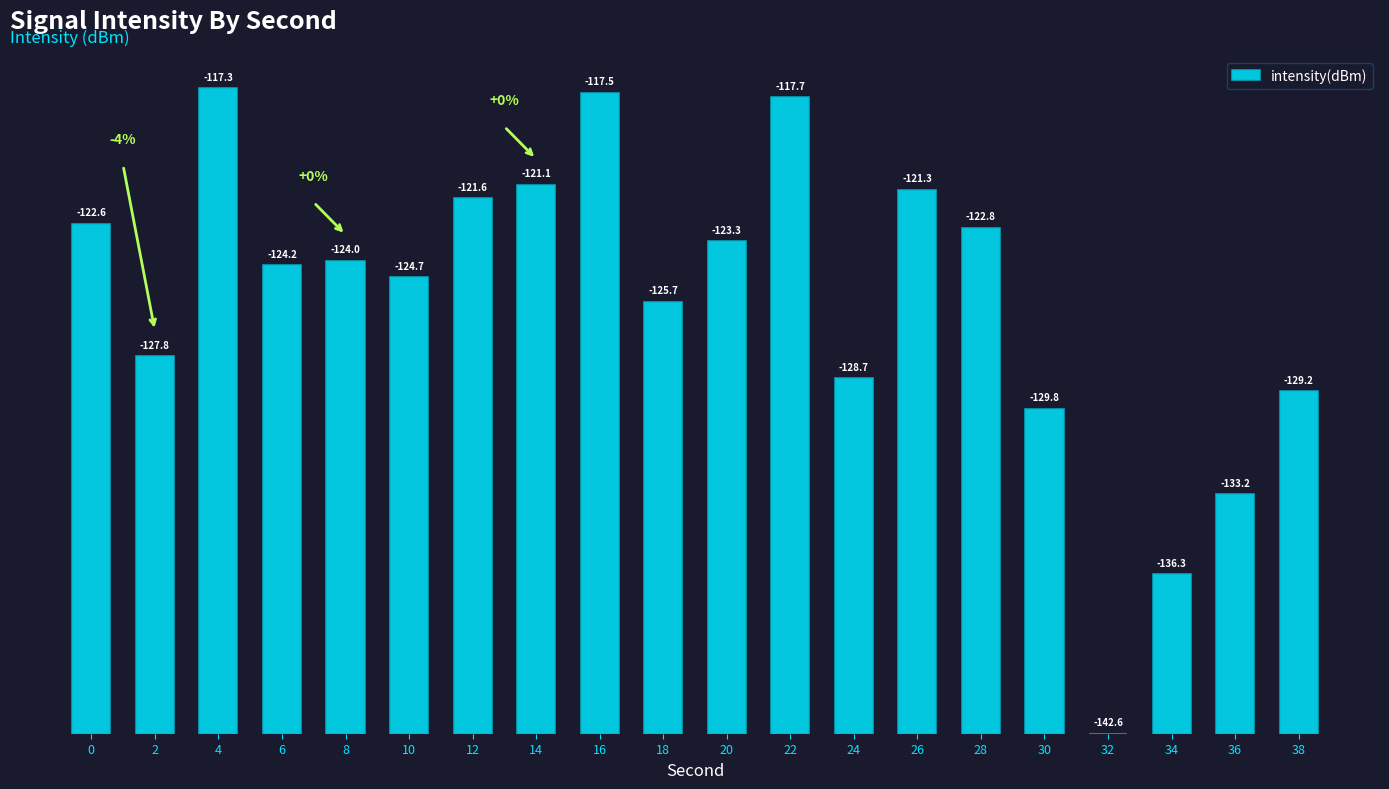

Which label corresponds to the smallest value in the chart?

32